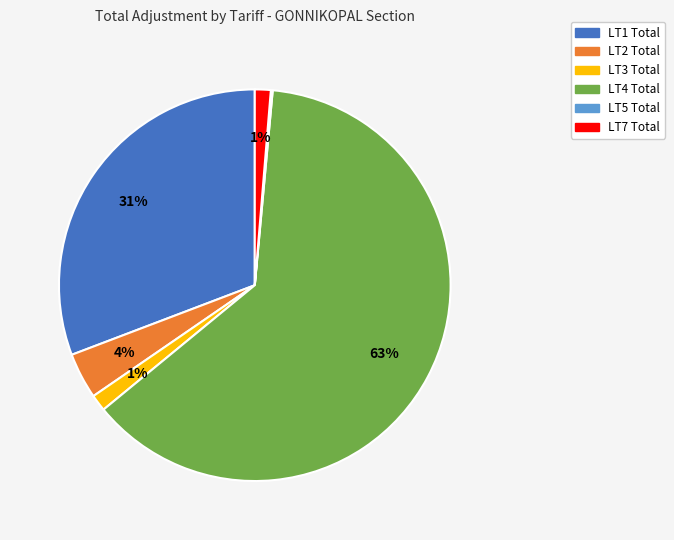

True or false: LT2 Total accounts for 18% of the total.

False